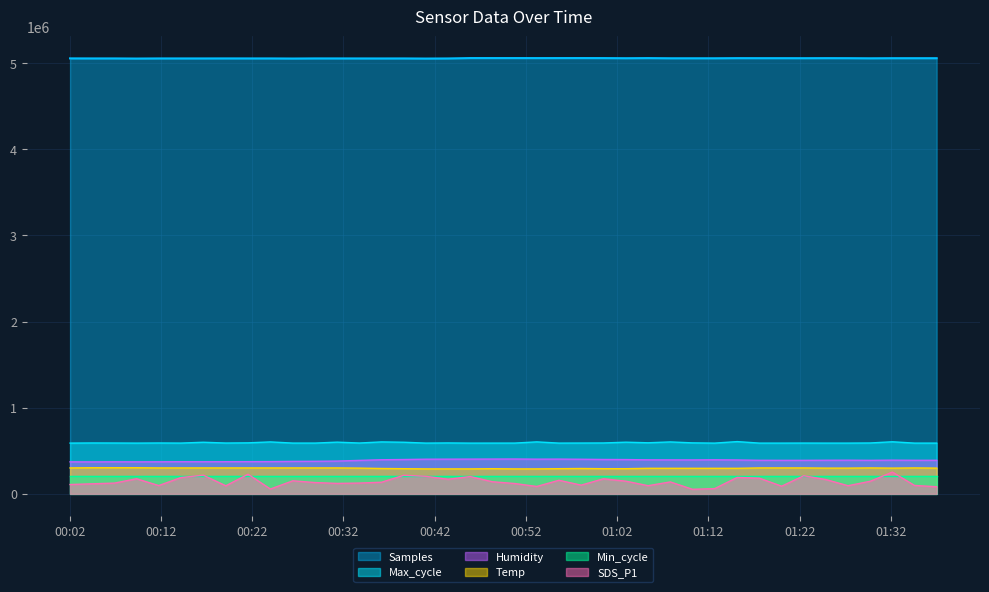

Is it true that Samples equals 2829393.2 at 2022/11/02 01:37:00?

False